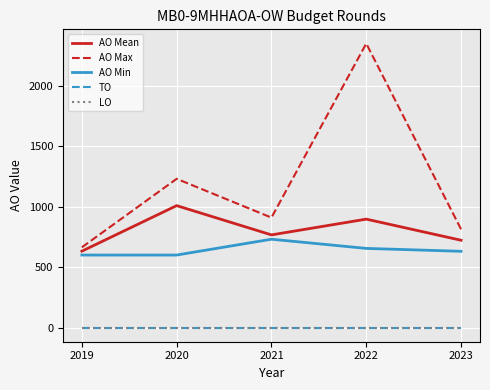

What is the difference between the maximum and minimum values in the AO Max series?

1687.0